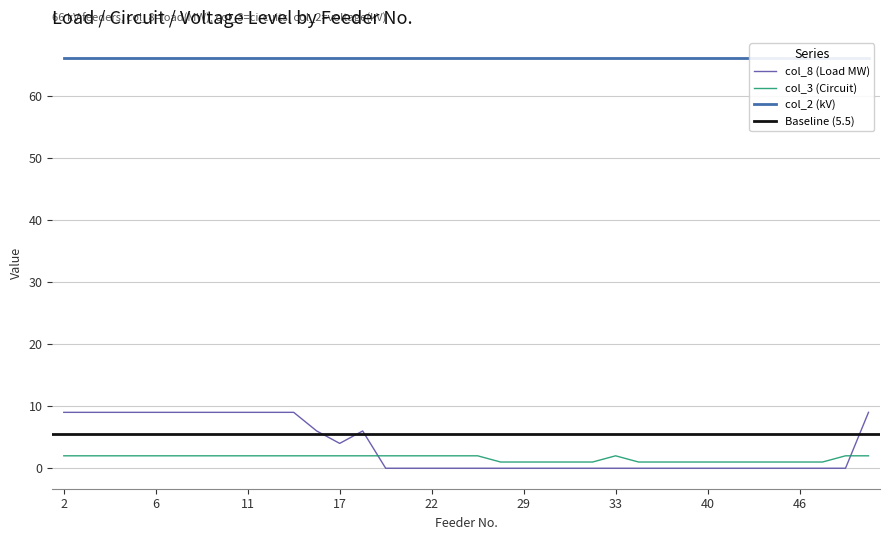

True or false: col_3 (Circuit) and col_8 (Load MW) intersect in this chart.

True